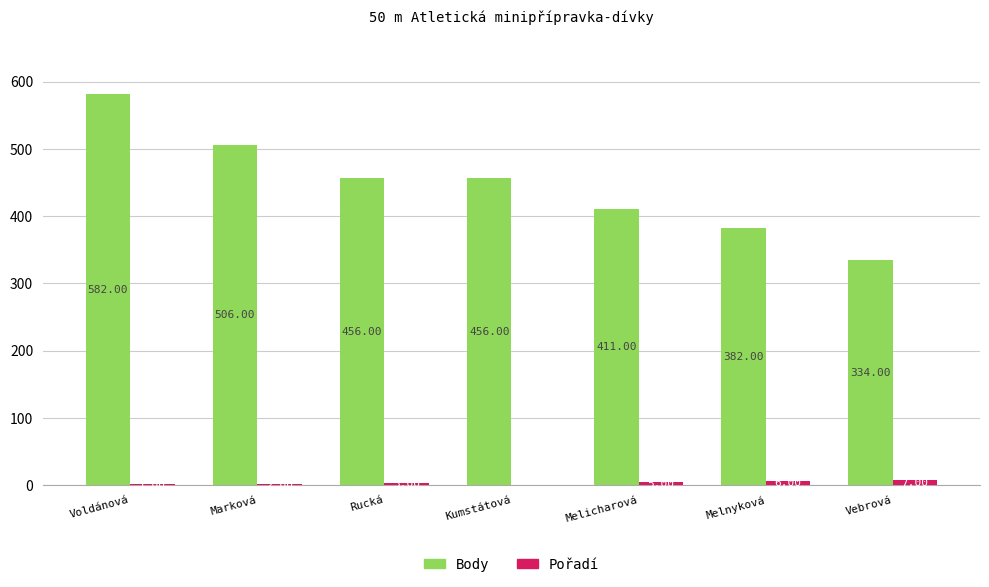

Is the value of Body at Marková greater than the value of Pořadí at Melnyková?

Yes